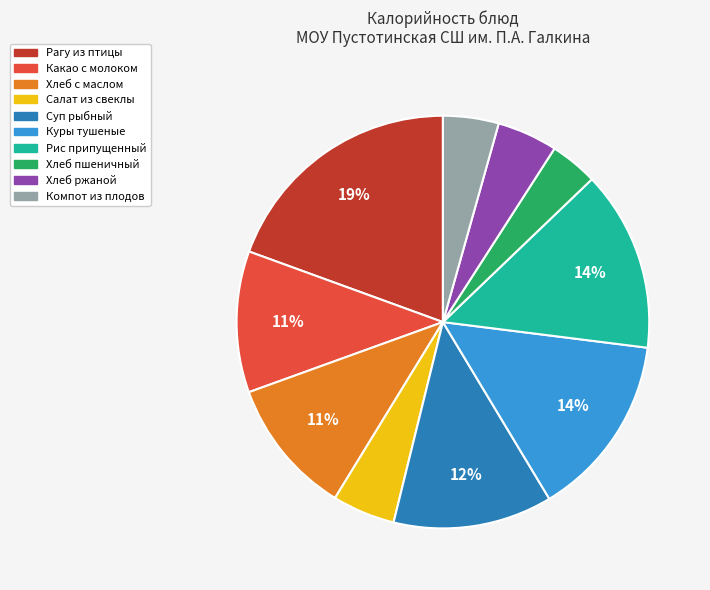

What is the ratio of the value at Салат из свеклы to the value at Рагу из птицы?

0.3